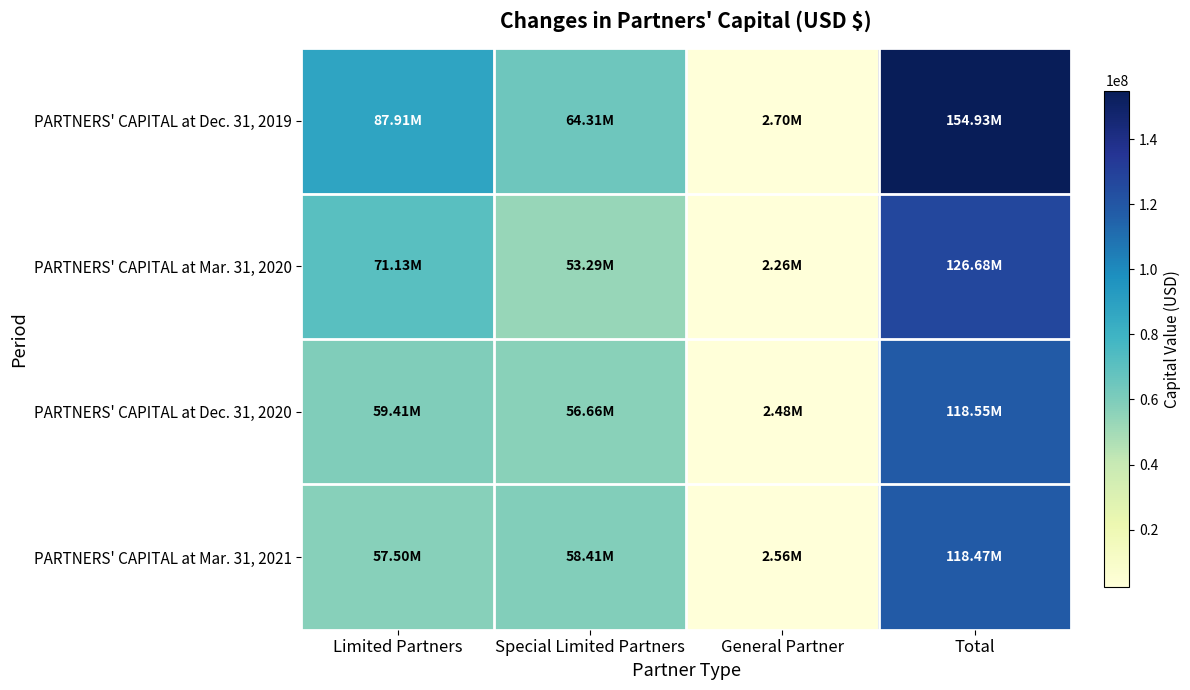

What is the maximum value shown in the chart?

154926950